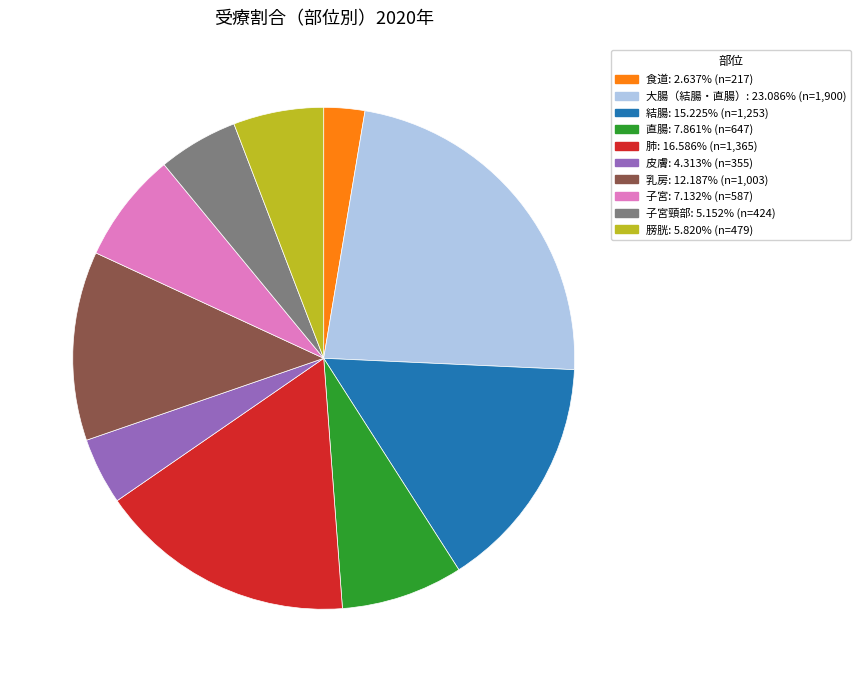

Is there a majority slice in this chart?

No